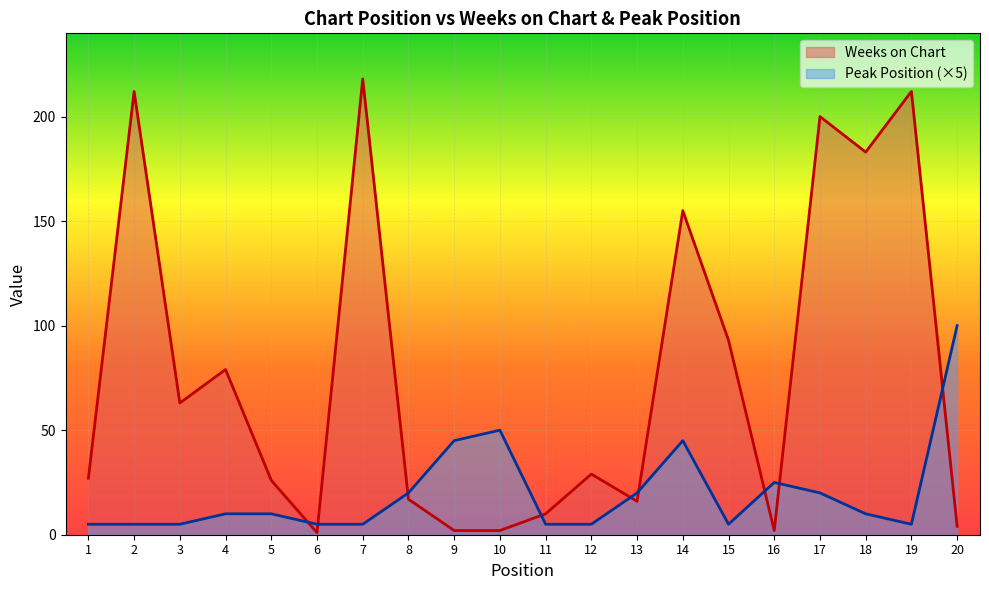

At how many categories does at least one series exceed 164?

5